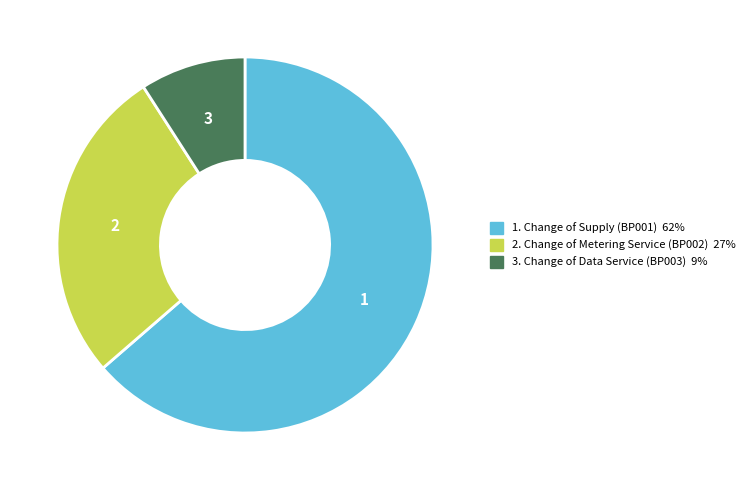

Does any single category account for the majority?

Yes